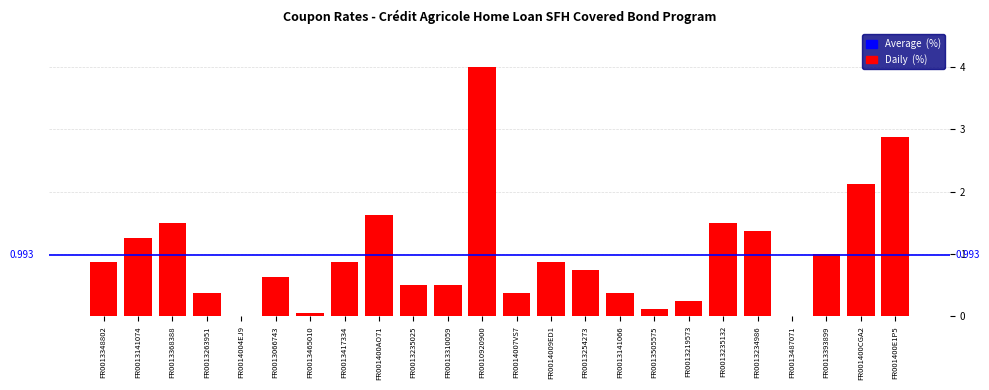

Is it true that the value at FR0013219573 is 0.1?

False